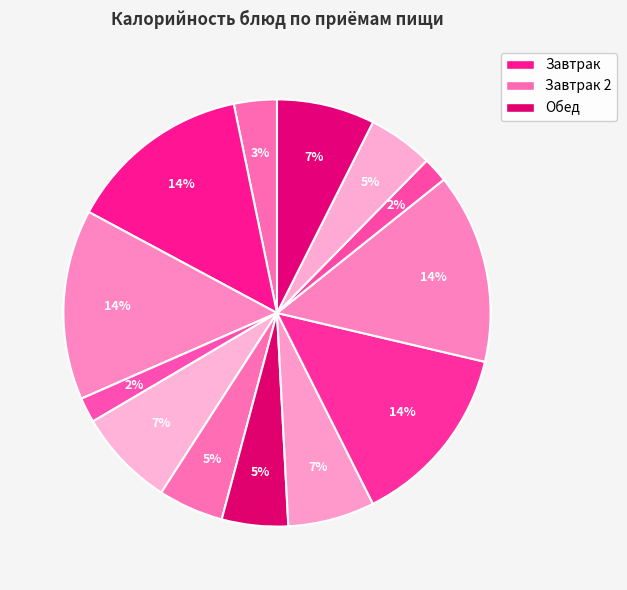

Count the number of slices in the pie.

13